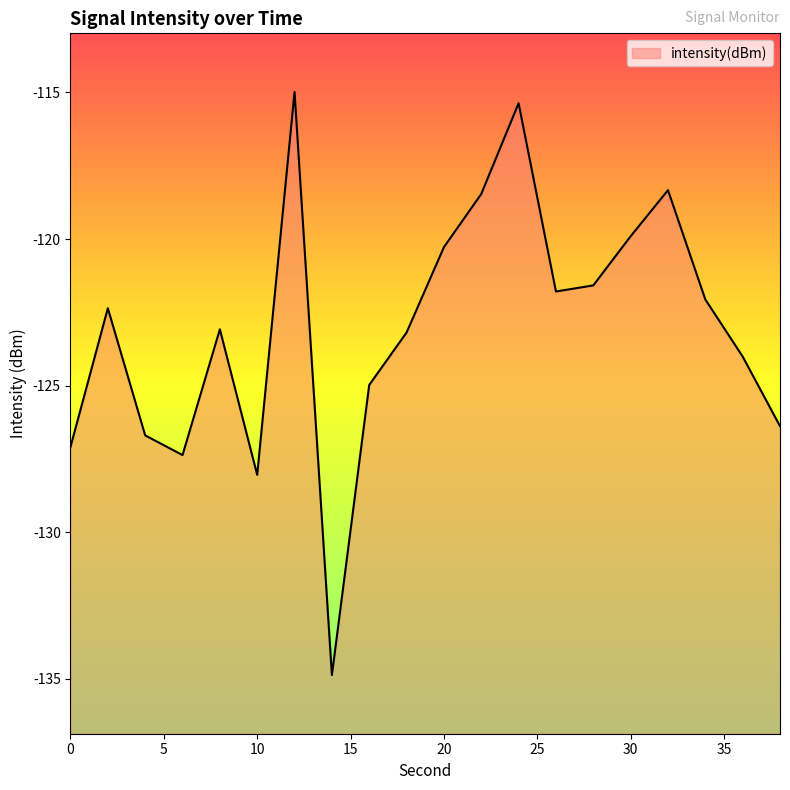

Is it true that the value at 10 is -128.0?

True